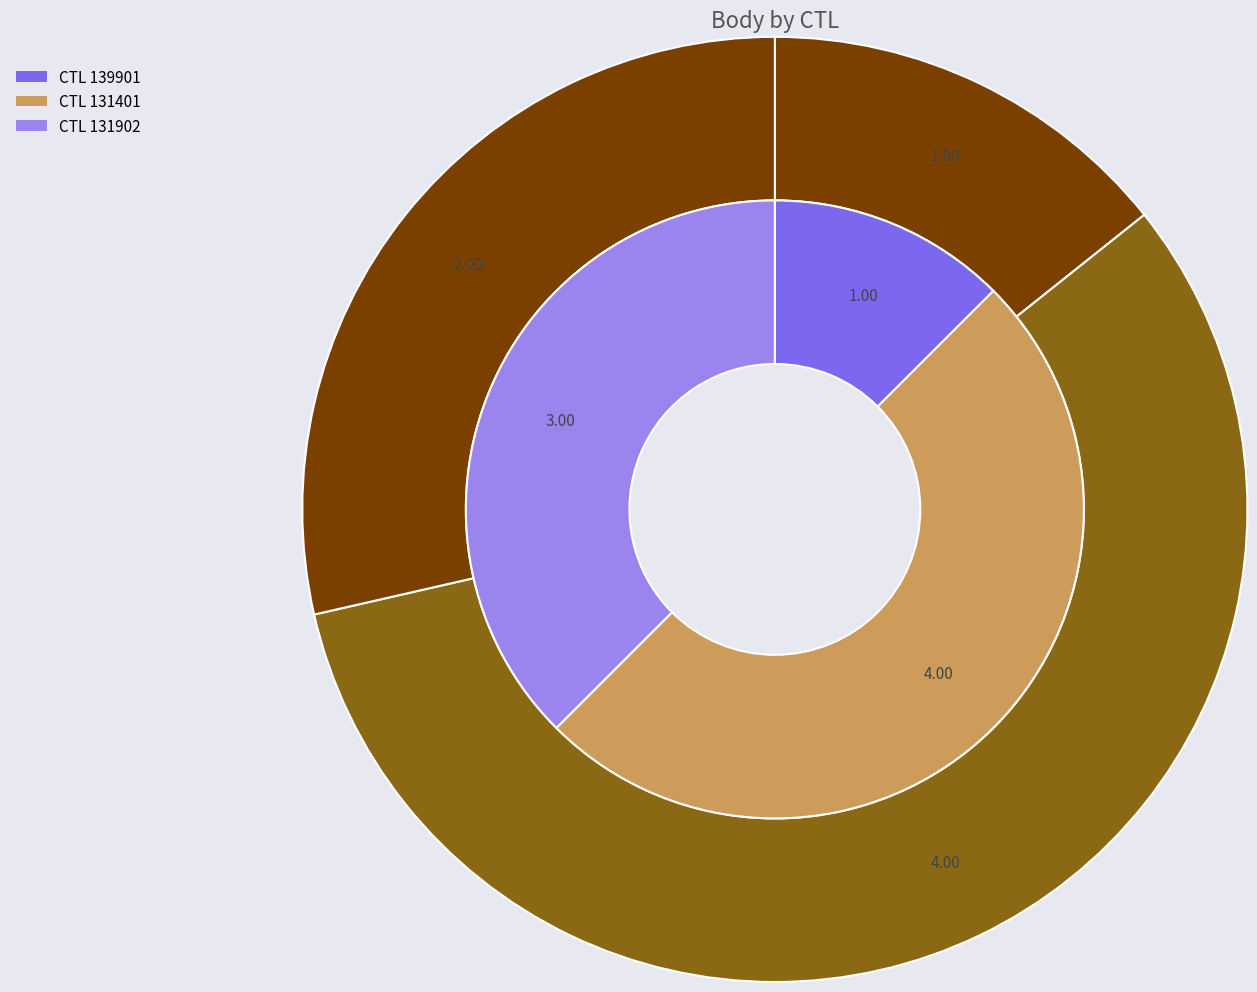

The 139901 slice represents 22% of the pie. True or false?

False